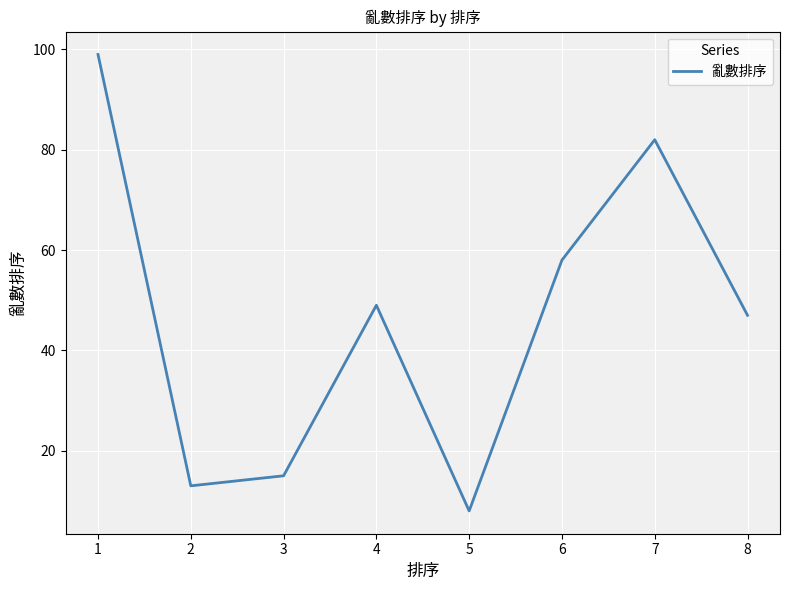

What is the difference between the values at 8 and 5?

39.0